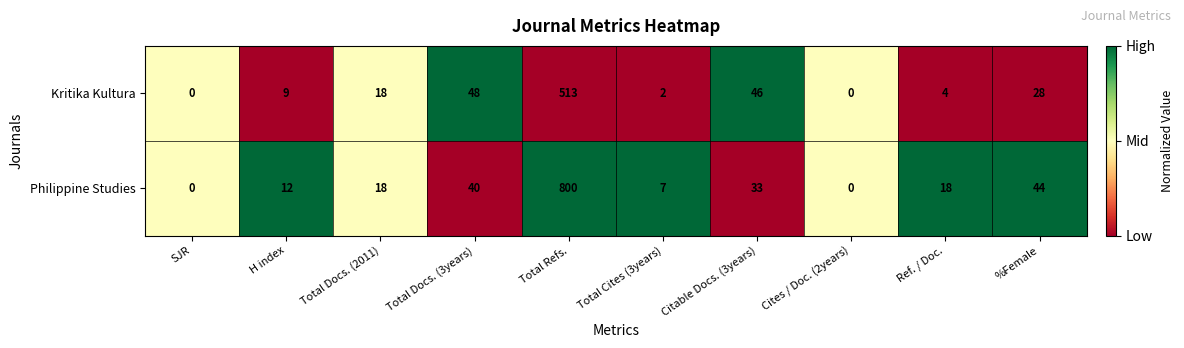

What is the highest value of the Philippine Studies series?

800